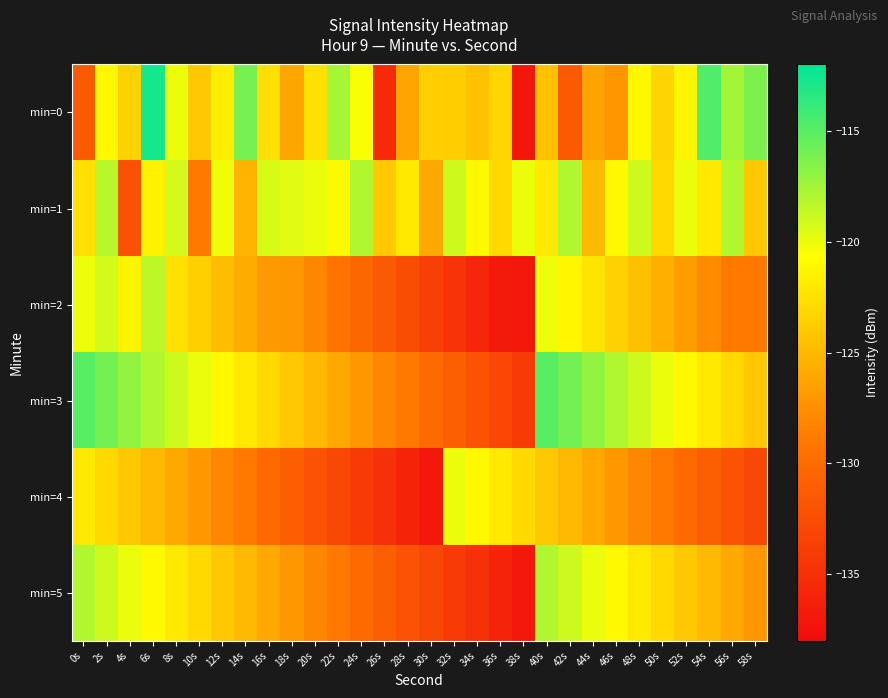

What is the difference between the highest and lowest values at 12s?

7.8